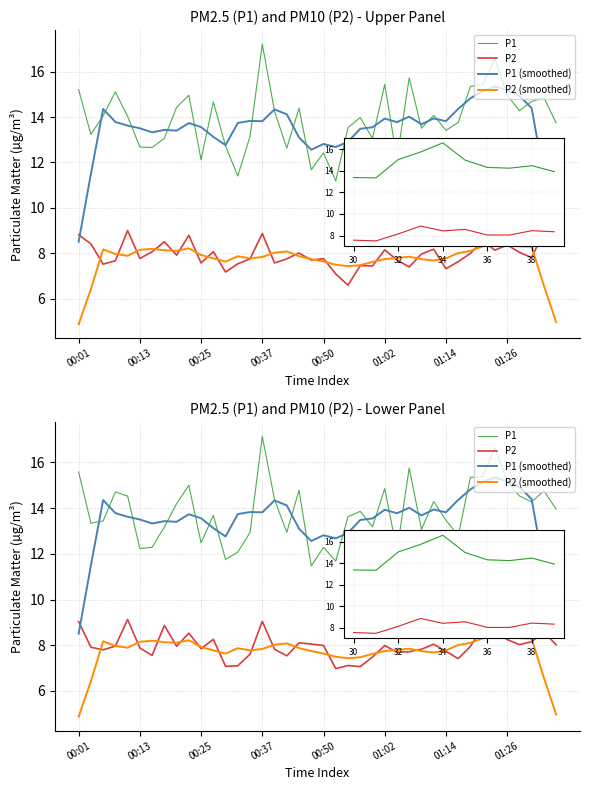

What value does the P1 series have at 01:14?

12.3